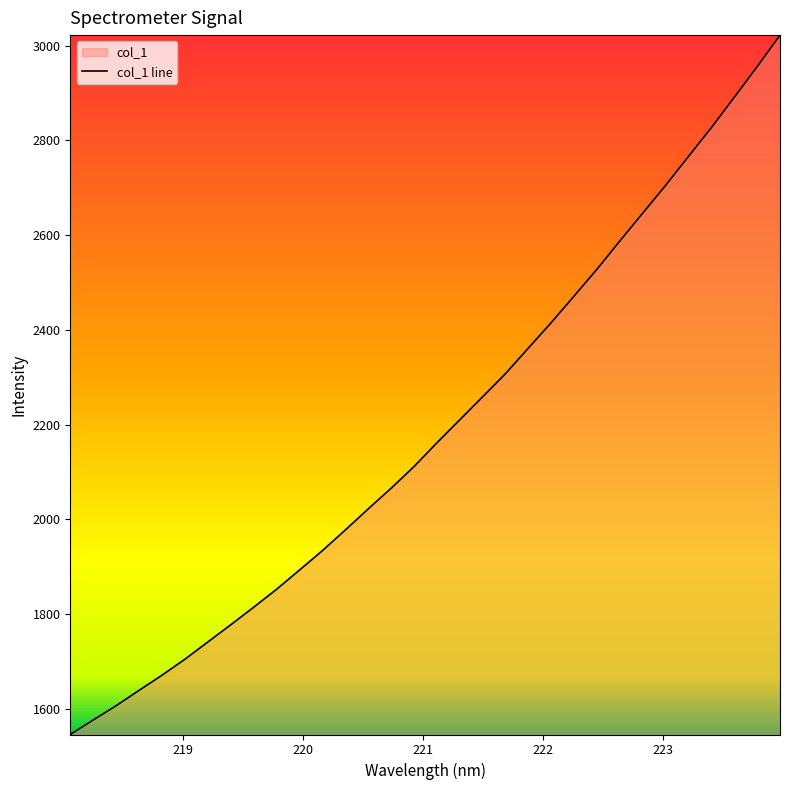

Reading left to right, transcribe all the data shown in this chart.

218.0596=1545.5	218.2508=1576.2	218.442=1606.3	218.6332=1638.8	218.8244=1670.7	219.0156=1704.5	219.2067=1740.9	219.3979=1777.2	219.589=1814.2	219.7801=1852.2	219.9712=1892.7	220.1623=1933.7	220.3533=1977.2	220.5444=2021.8	220.7354=2065.4	220.9264=2111.1	221.1174=2161.3	221.3083=2209.9	221.4993=2258.6	221.6902=2307.5	221.8812=2361.5	222.0721=2415.3	222.263=2471.4	222.4538=2528.0	222.6447=2587.7	222.8355=2646.4	223.0264=2705.1	223.2172=2766.1	223.408=2826.9	223.5987=2890.9	223.7895=2955.4	223.9802=3022.1